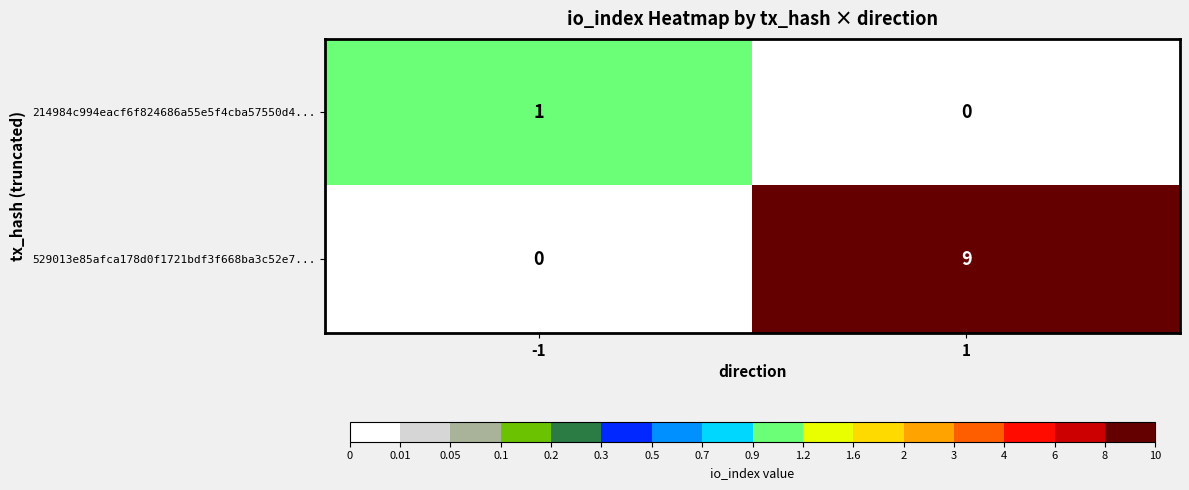

Reading left to right, extract all data points from this chart.

214984c994eacf6f824686a55e5f4cba57550d4...: 1	0
529013e85afca178d0f1721bdf3f668ba3c52e7...: 0	9